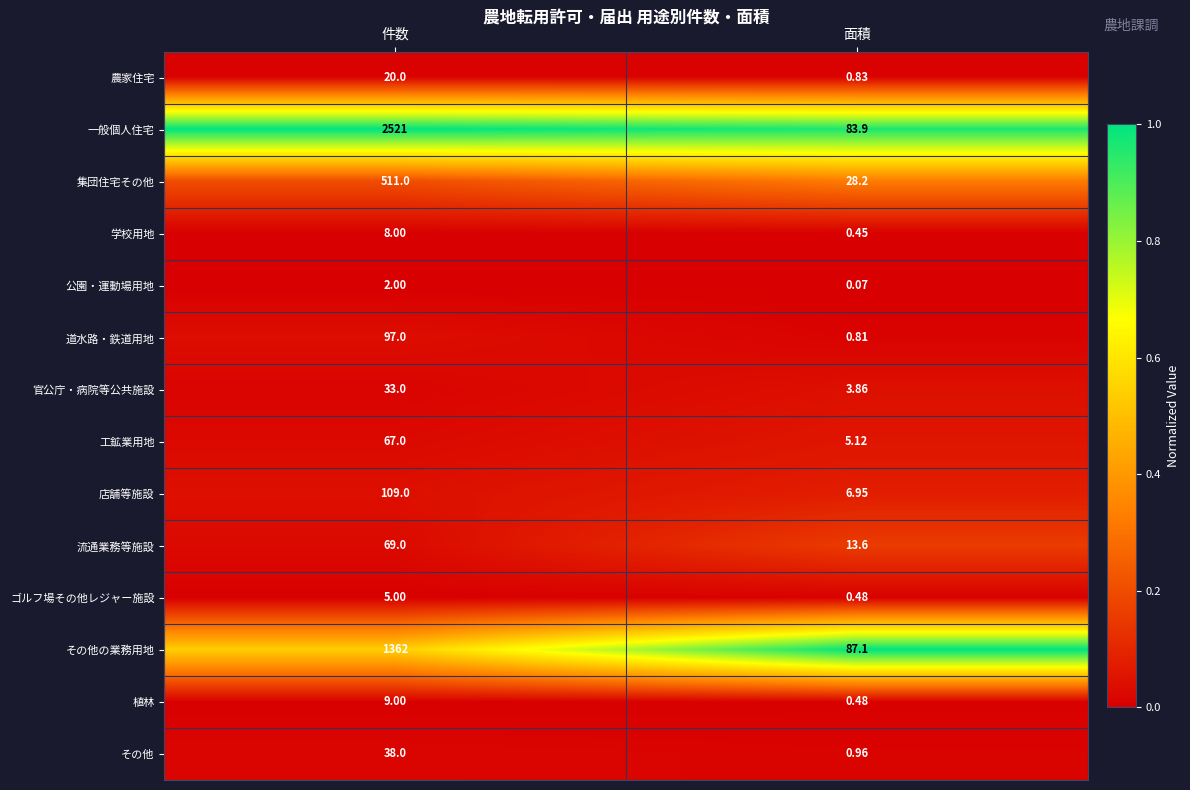

At 件数, list the series in order from smallest to largest.

公園・運動場用地, ゴルフ場その他レジャー施設, 学校用地, 植林, 農家住宅, 官公庁・病院等公共施設, その他, 工鉱業用地, 流通業務等施設, 道水路・鉄道用地, 店舗等施設, 集団住宅その他, その他の業務用地, 一般個人住宅